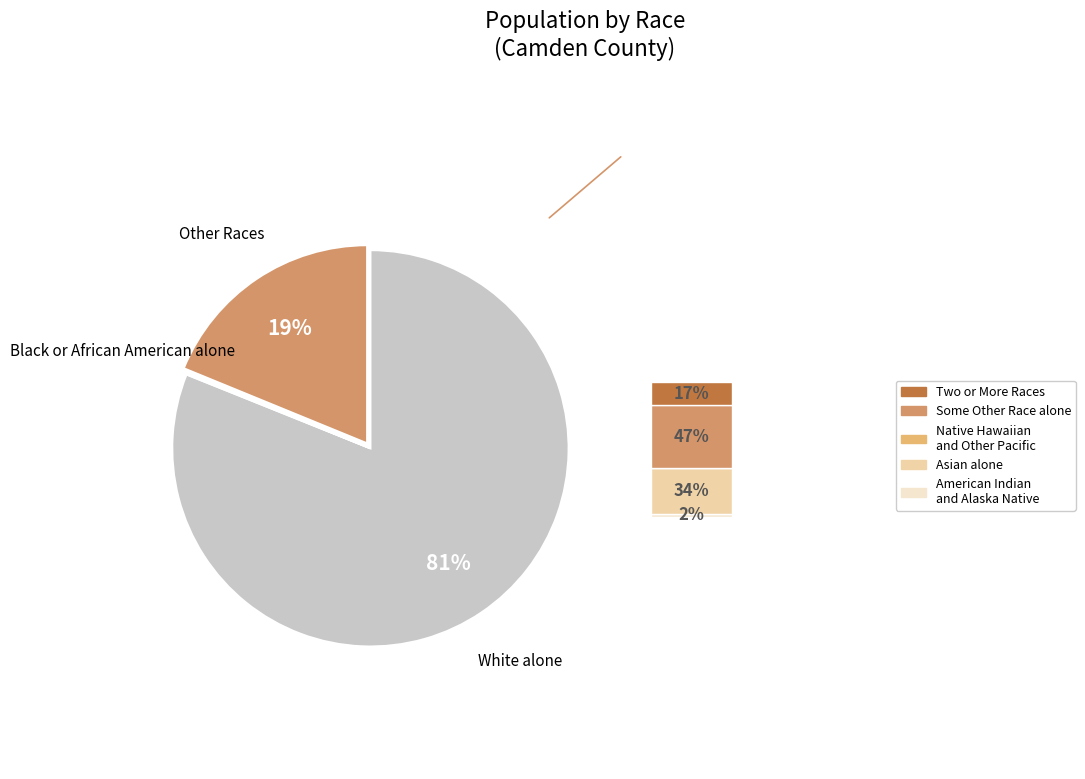

Is it true that American Indian and Alaska Native is 1% of the pie?

False